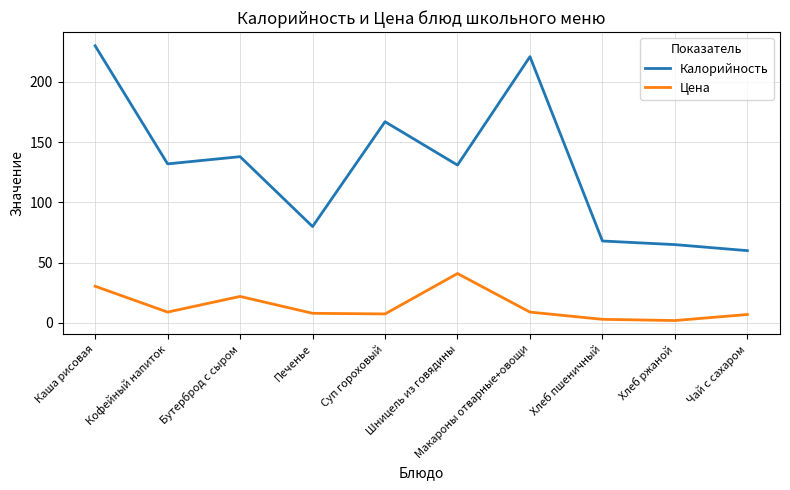

What is the total value across all series at Чай с сахаром?

67.0